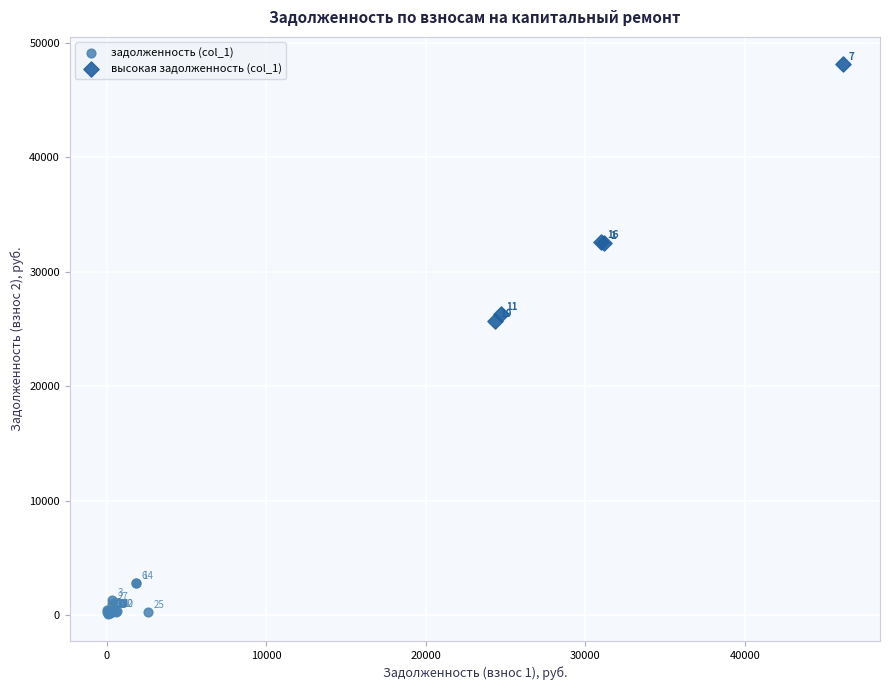

Which series contains the highest Y value?

высокая задолженность (col_1)